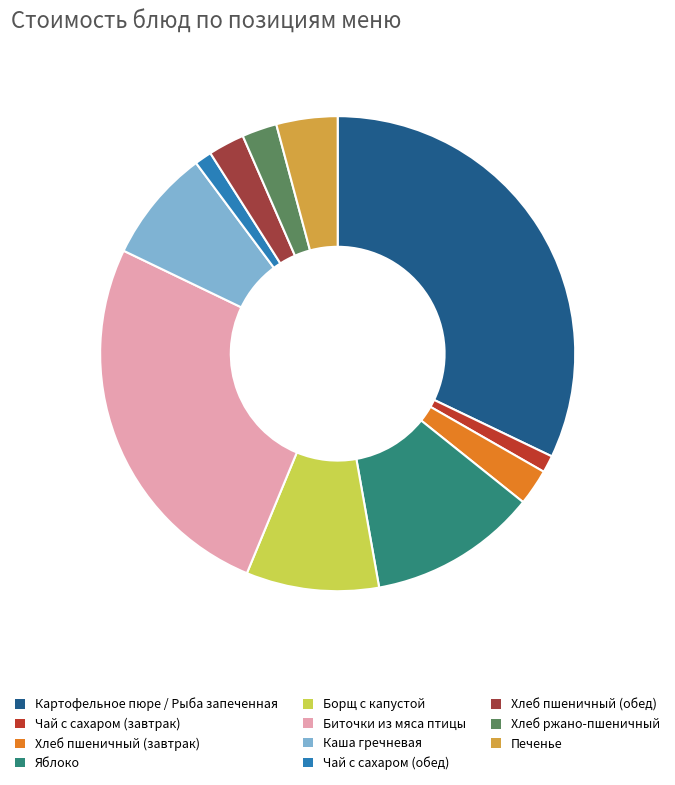

The Картофельное пюре / Рыба запеченная slice represents 21% of the pie. True or false?

False